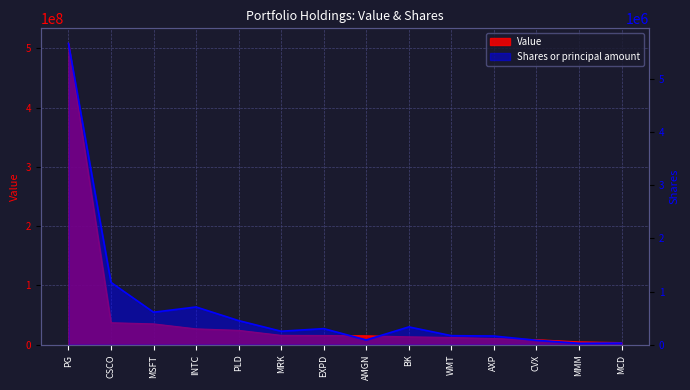

Reading right to left, transcribe all the data shown in this chart.

Value: 3680000	4934000	8645000	10544000	12337000	13394000	15121000	15631000	15872000	24321000	26816000	35231000	37164000	508206000
Shares or principal amount: 31900	28000	84000	164640	171066	335846	90650	303400	254320	454000	710366	611656	1171618	5662465